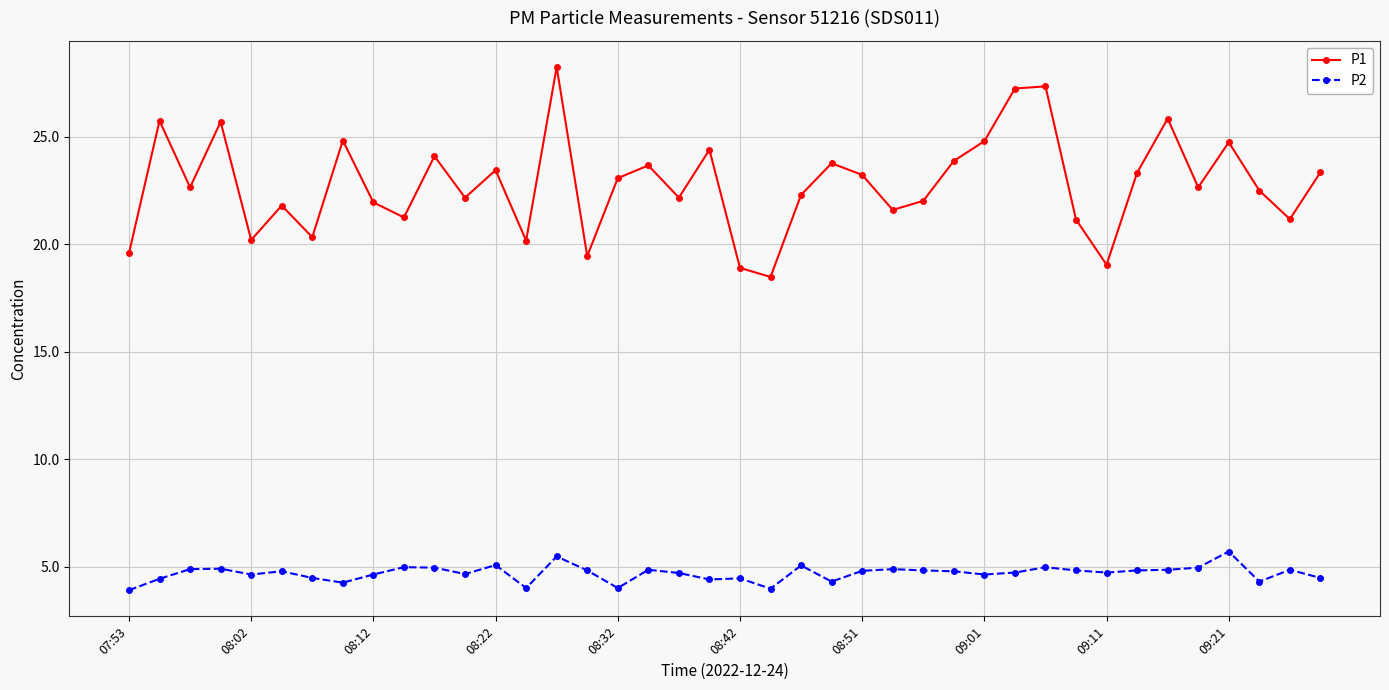

Count the number of categories in the chart.

40